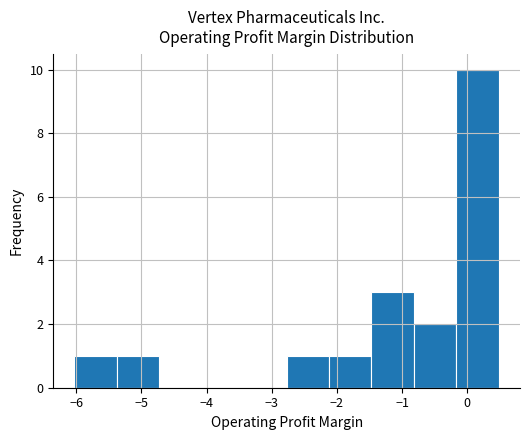

Reading left to right, transcribe this chart: for each bar, give the range it covers on the x-axis and its height. Neither the bar edges nor the heights are printed on the chart, so give them approximately, as read against the axes.

-6.0 to -5.4: 1
-5.4 to -4.7: 1
-4.7 to -4.1: 0
-4.1 to -3.4: 0
-3.4 to -2.8: 0
-2.8 to -2.1: 1
-2.1 to -1.5: 1
-1.5 to -0.8: 3
-0.8 to -0.2: 2
-0.2 to 0.5: 10